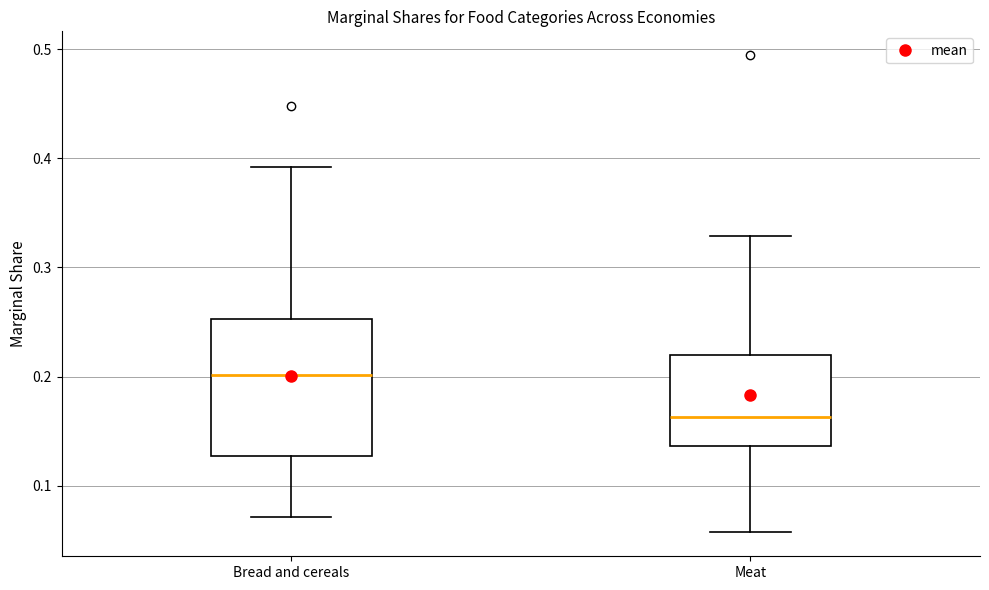

Reading left to right, read every box against the y-axis: the position of its median line, the range the box covers, and the ends of its whiskers. The values are not printed on the chart, so give them approximately, as read against the axis.

Bread and cereals: median 0.20, box 0.13 to 0.25, whiskers 0.07 to 0.39
Meat: median 0.16, box 0.14 to 0.22, whiskers 0.06 to 0.33